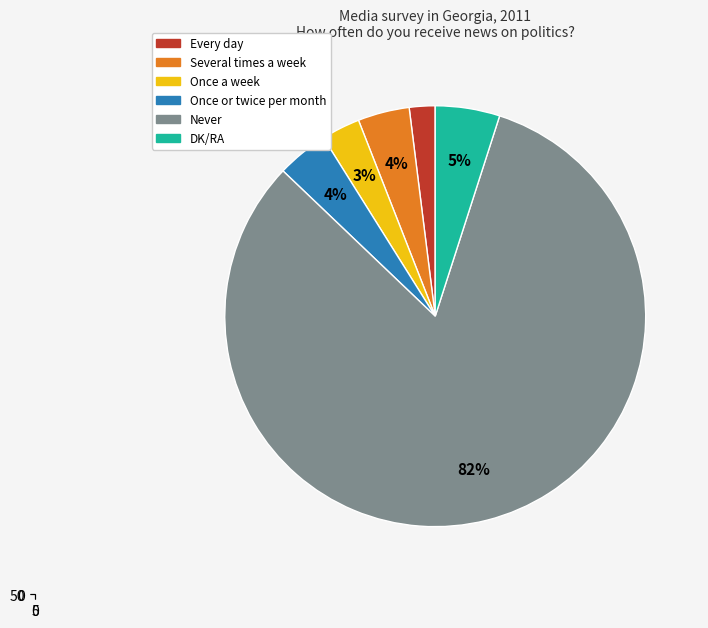

True or false: Never accounts for 70% of the total.

False